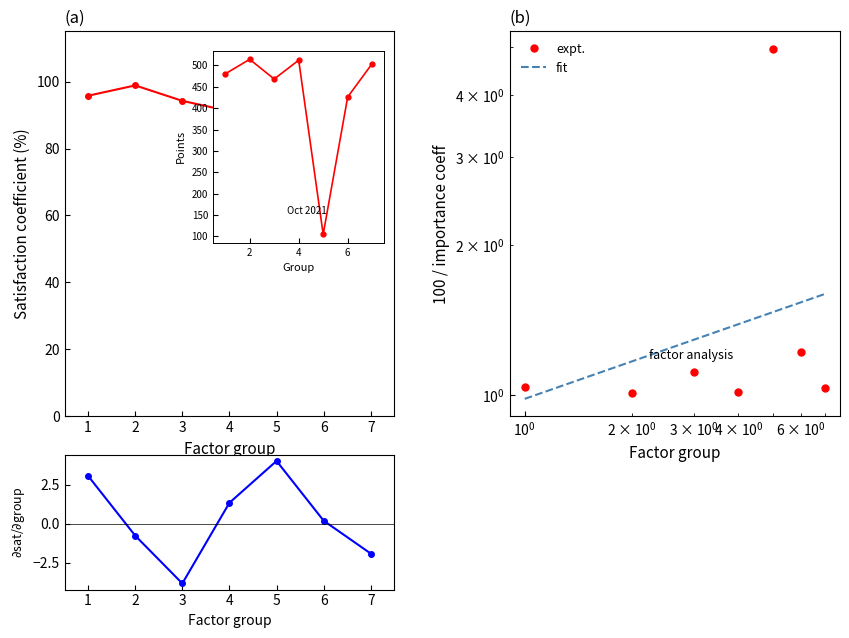

True or false: col_4 (importance points) has more than 0 interior local peaks.

True